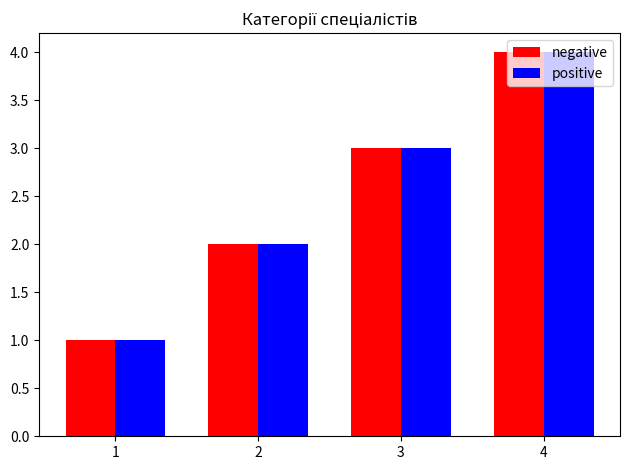

What is the minimum value shown in the chart?

1